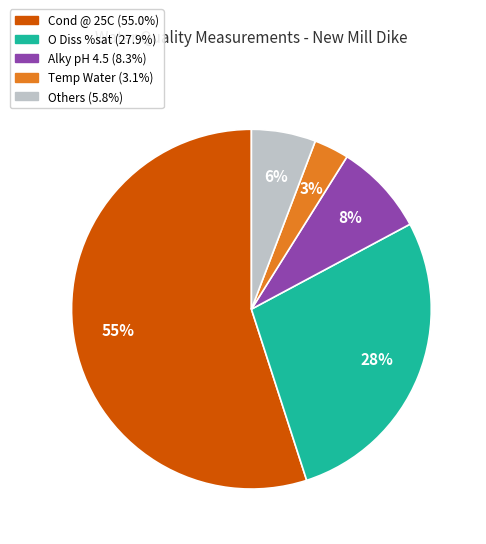

Does any single category account for the majority?

Yes